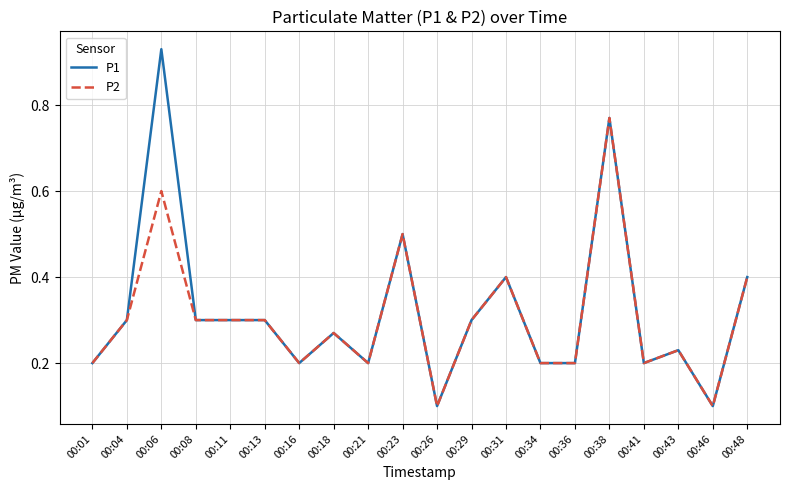

Is the value of P2 at 00:16 greater than the value of P1 at 00:26?

Yes